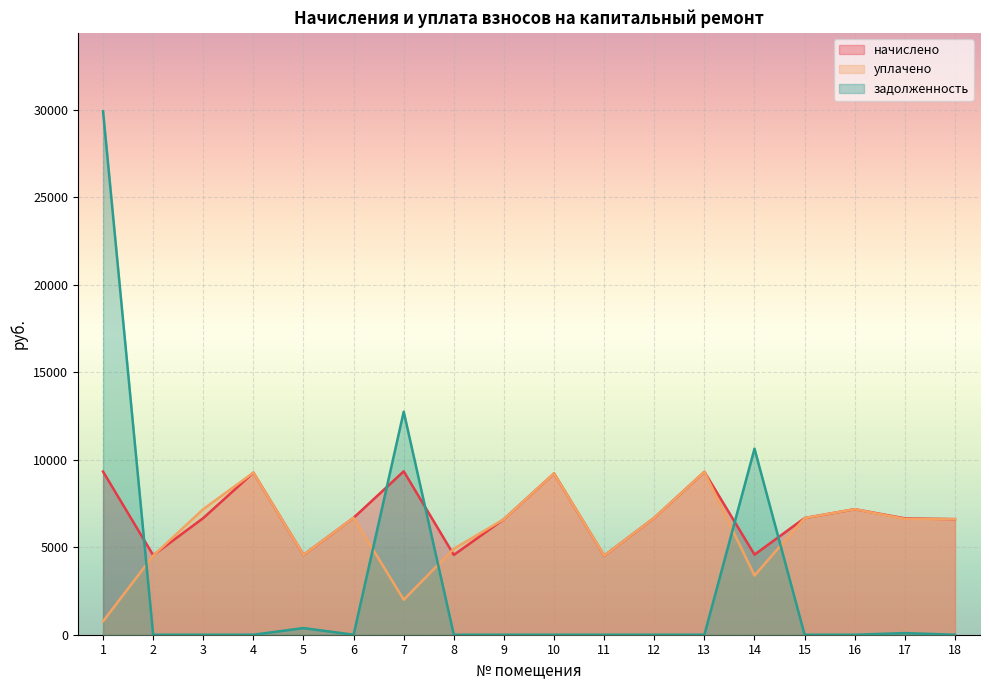

Rank the series by their average value, from lowest to highest.

задолженность, уплачено, начислено